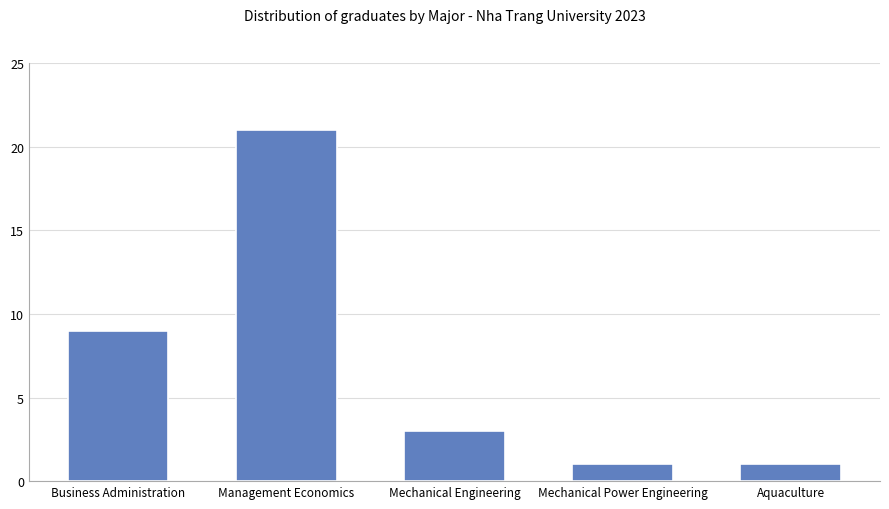

What is the greatest value displayed?

21